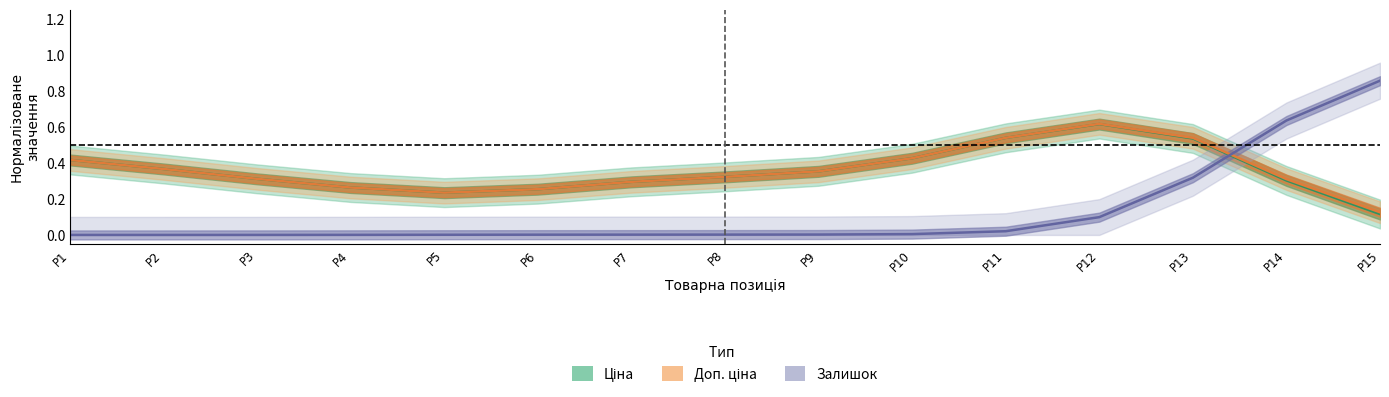

Count the Доп. ціна values in the range 0 to 1.

15